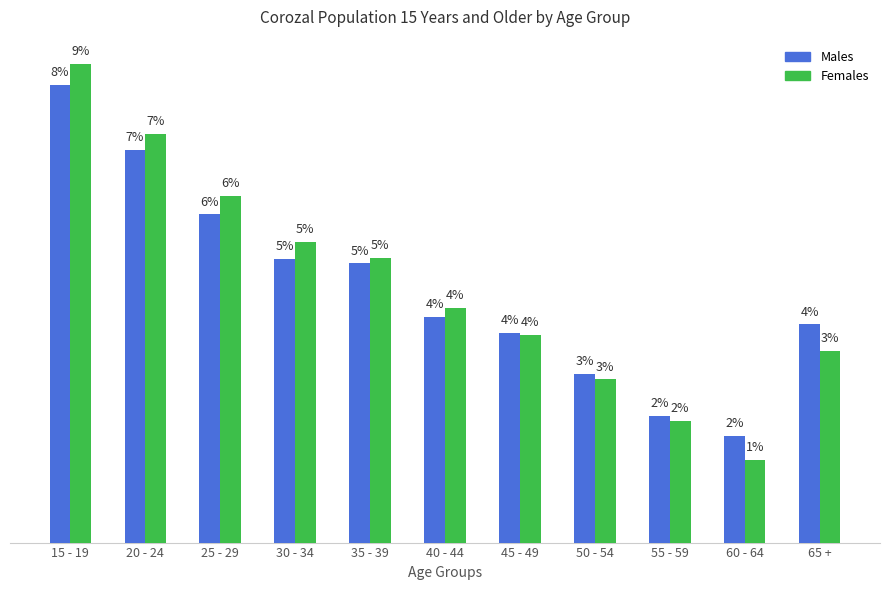

At which category is the sum across all series the highest?

15 - 19